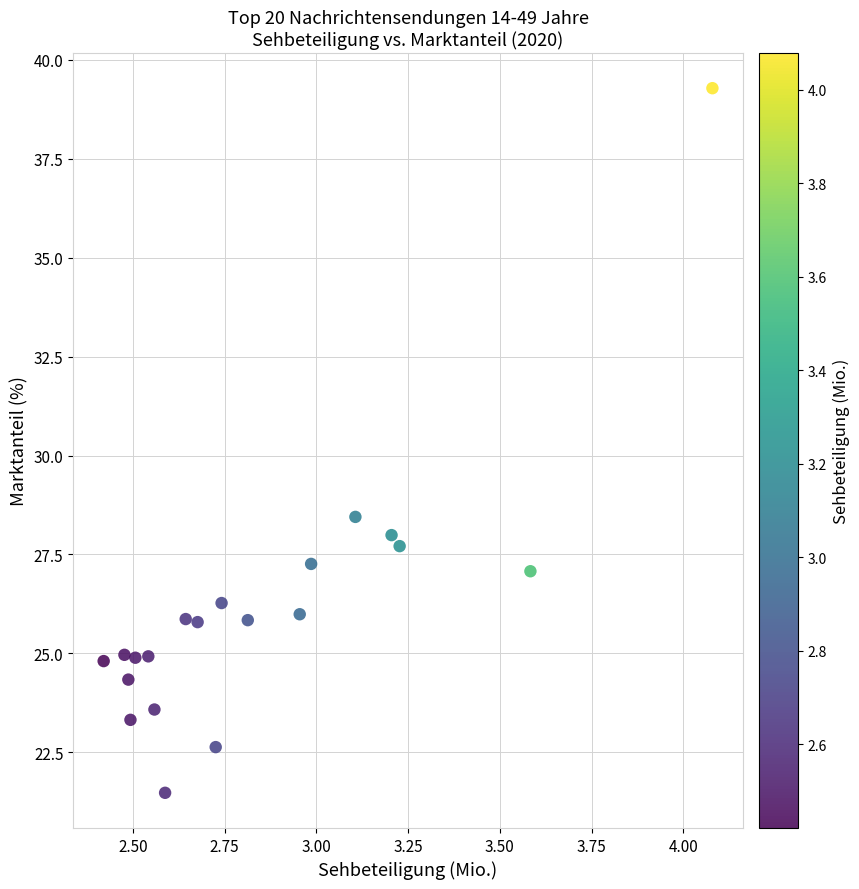

What Y value in the scatter plot is closest to 30?

28.4